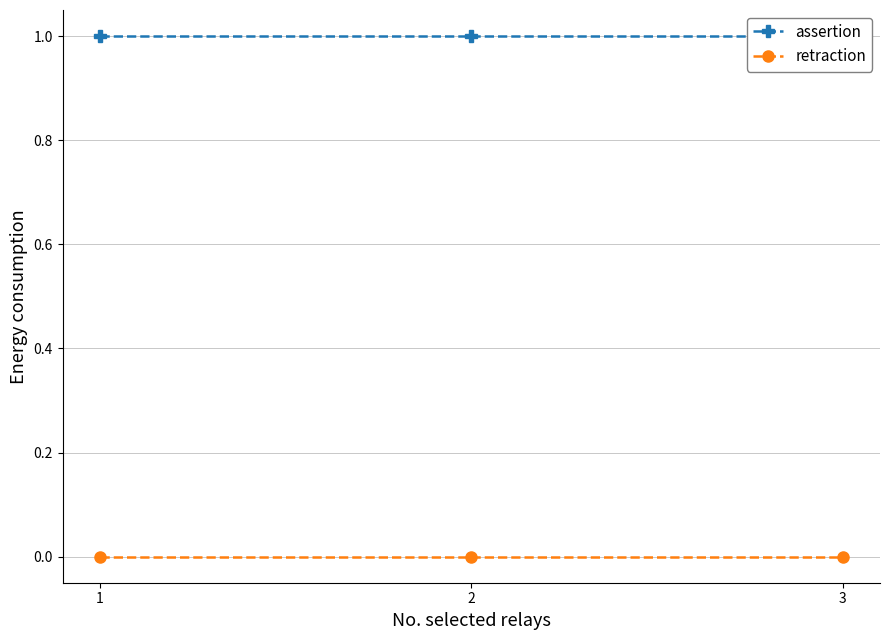

The retraction series shows 0 at 1. True or false?

True